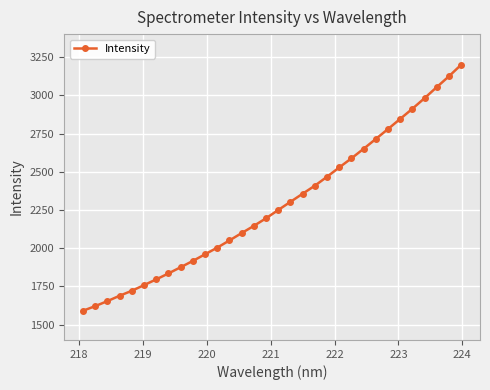

What is the greatest value displayed?

3199.3